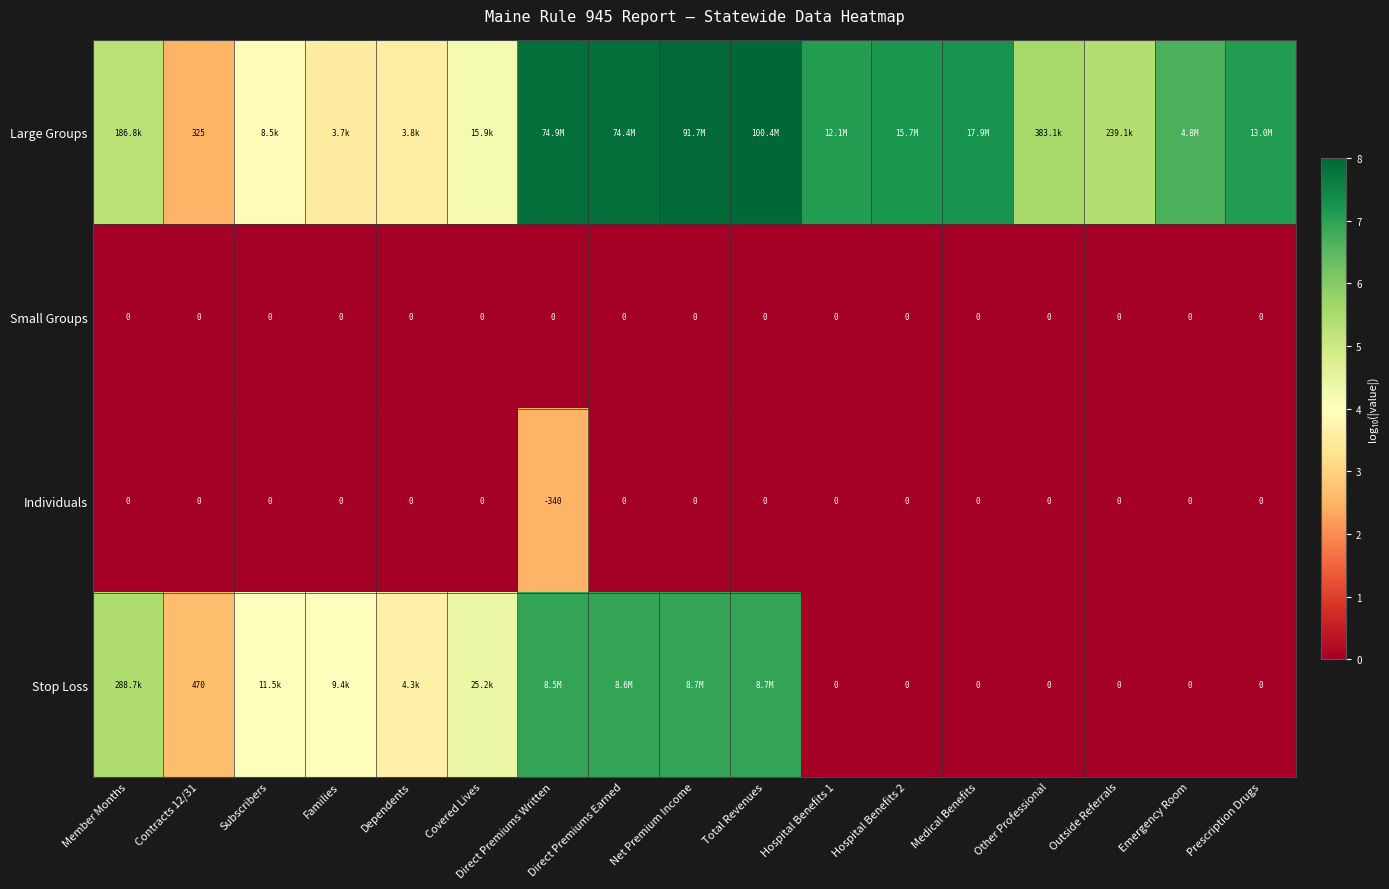

Where is Individuals nearest to the value -170?

Member Months